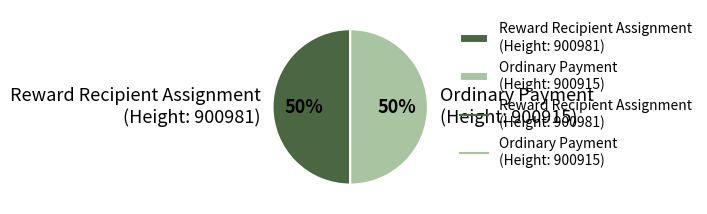

To the nearest percent, what is the combined percentage of Ordinary Payment (Height: 900915) and Reward Recipient Assignment (Height: 900981)?

100%